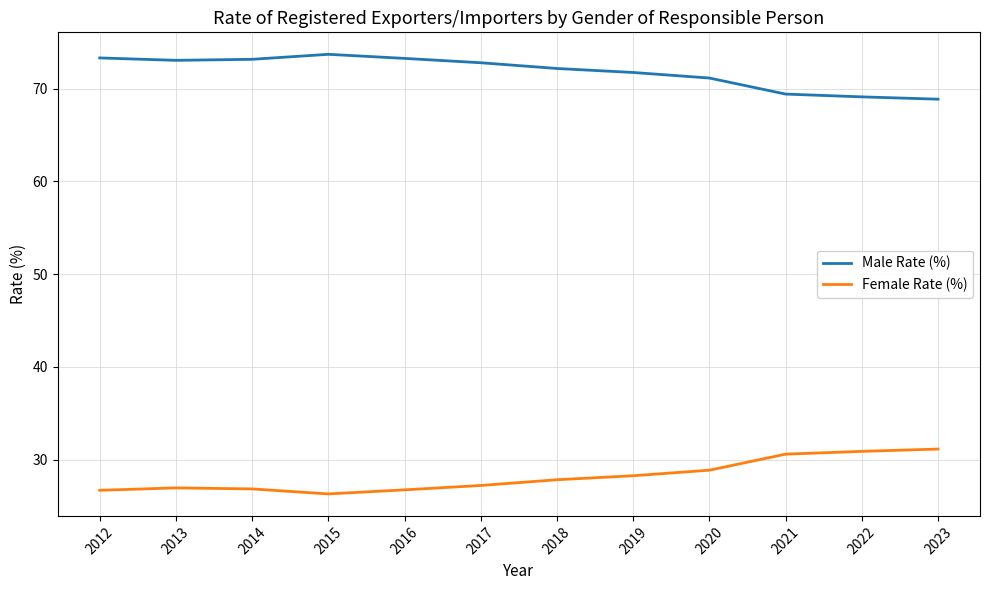

What is the difference between the highest and lowest values at 2023?

37.7